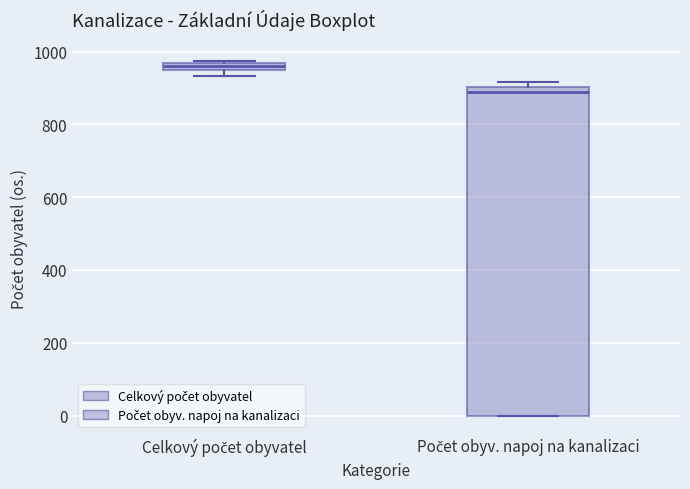

Which box's median line is the highest?

Celkový počet obyvatel